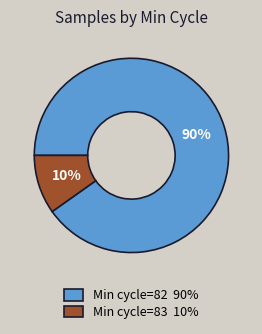

Is the sum of Min cycle=82 90% and Min cycle=83 10% greater than half?

Yes